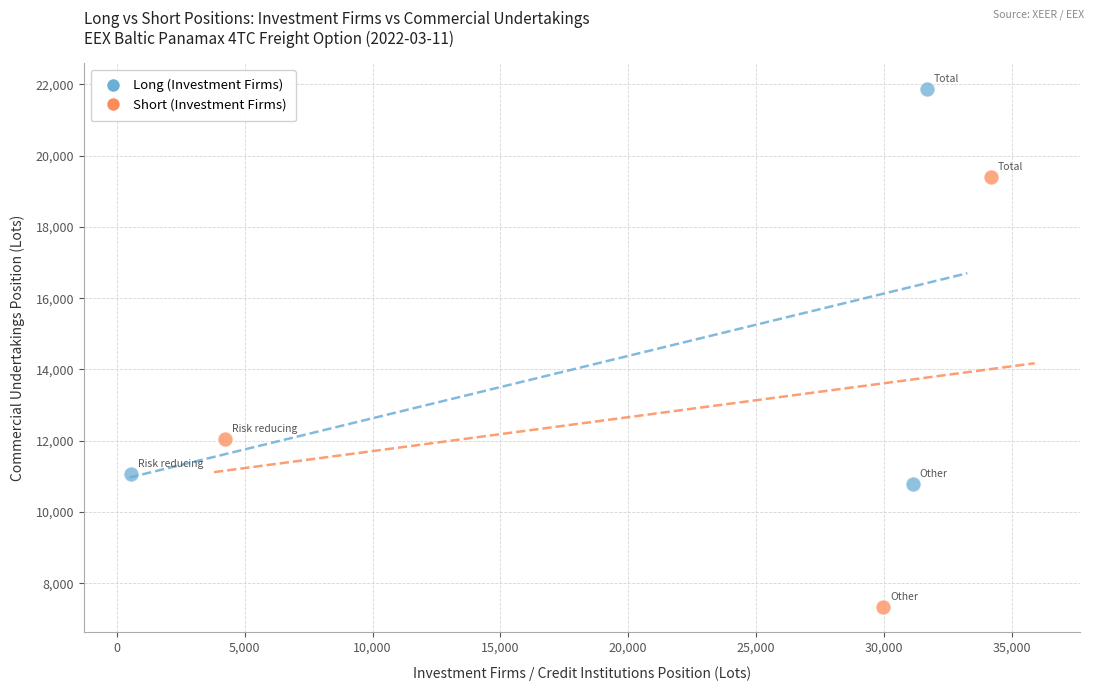

Which series contains the lowest Y value?

Short (Investment Firms)